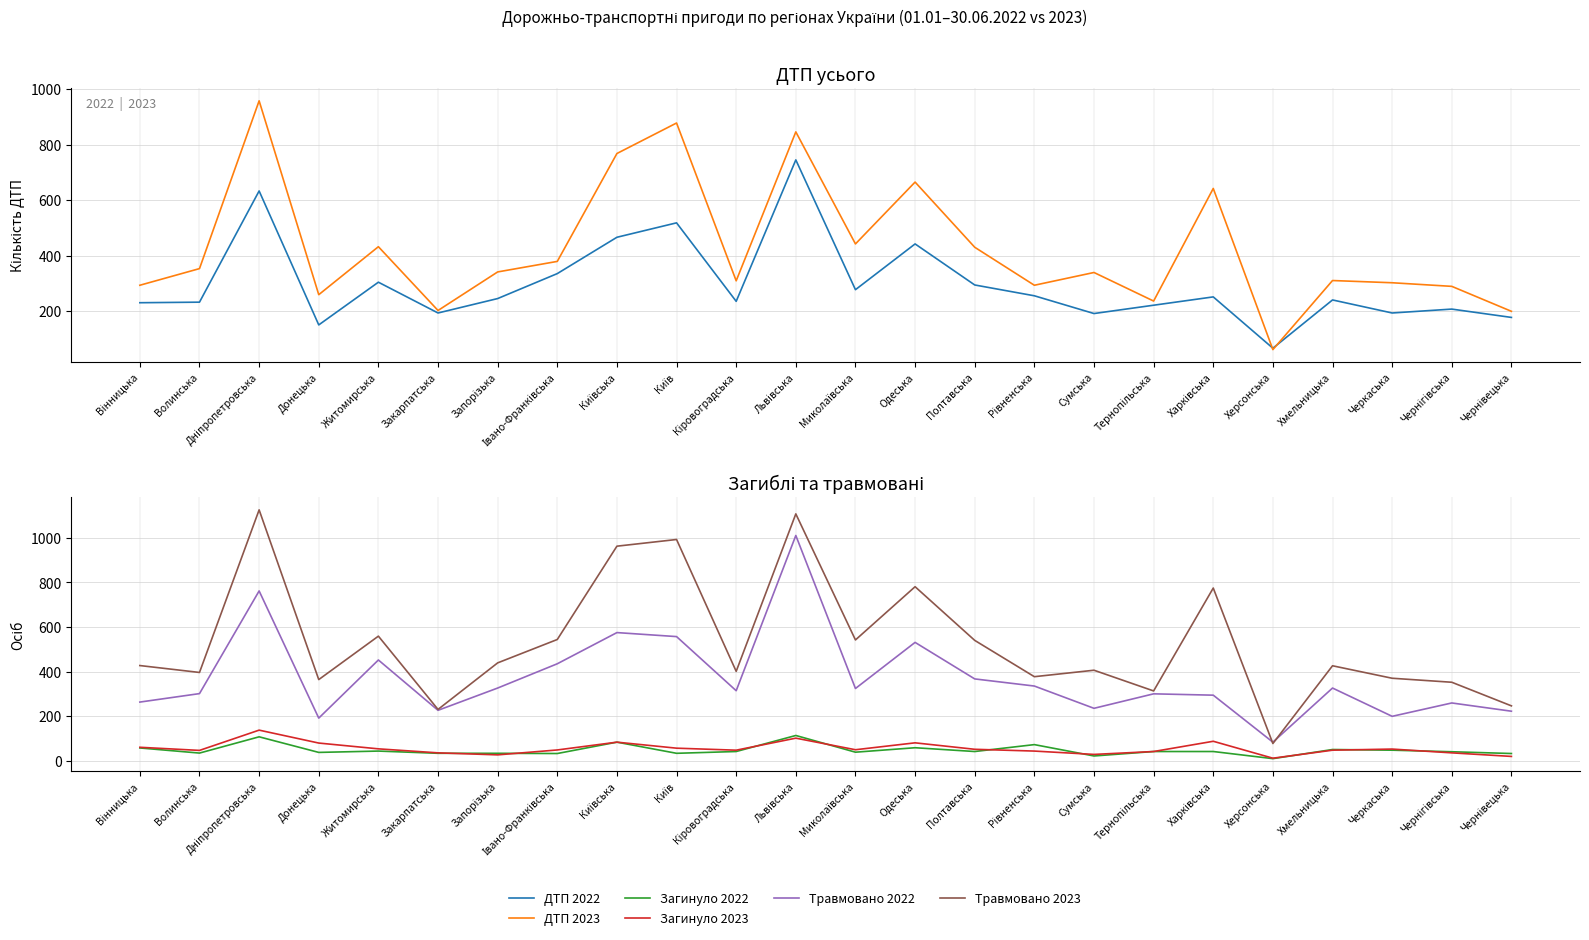

Where does the ДТП 2023 series first go above 341?

Волинська